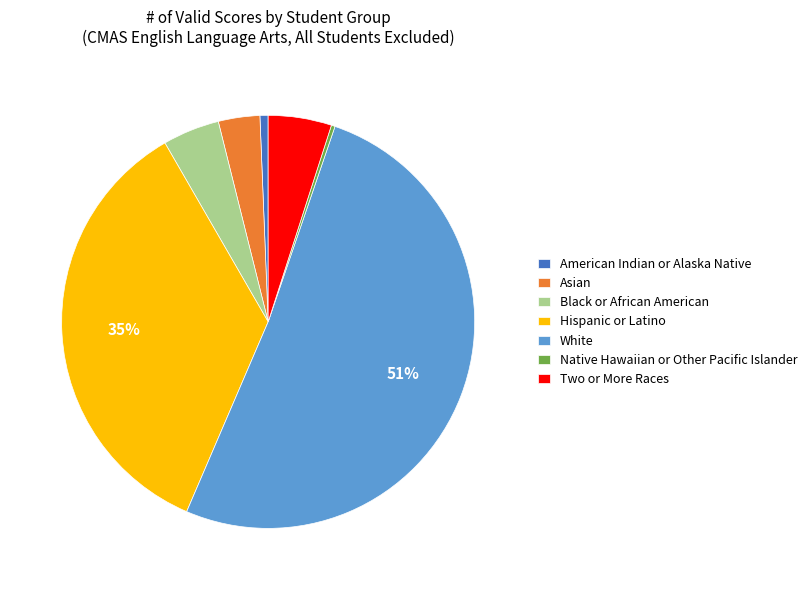

True or false: American Indian or Alaska Native accounts for 7% of the total.

False